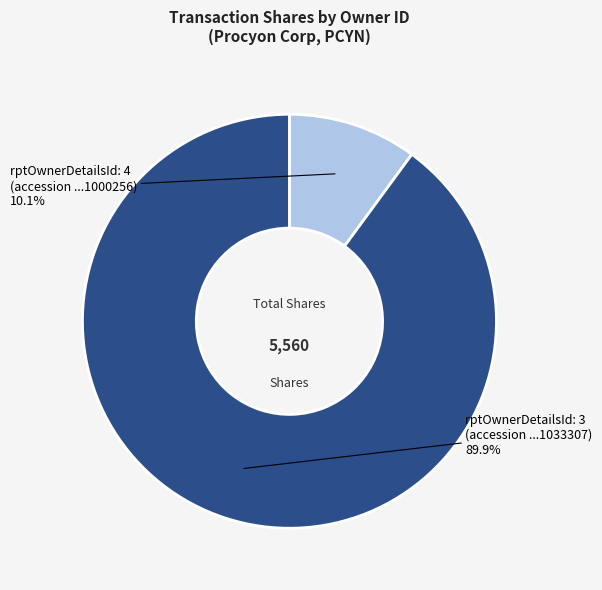

Combined, do rptOwnerDetailsId: 4 and rptOwnerDetailsId: 3 account for over 50%?

Yes